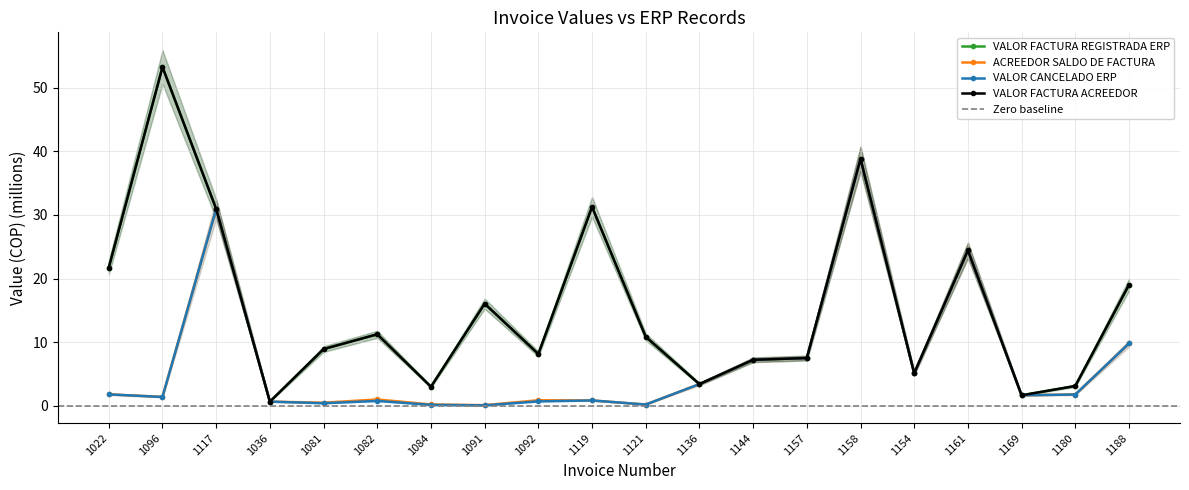

True or false: ACREEDOR SALDO DE FACTURA and VALOR FACTURA ACREEDOR intersect in this chart.

False